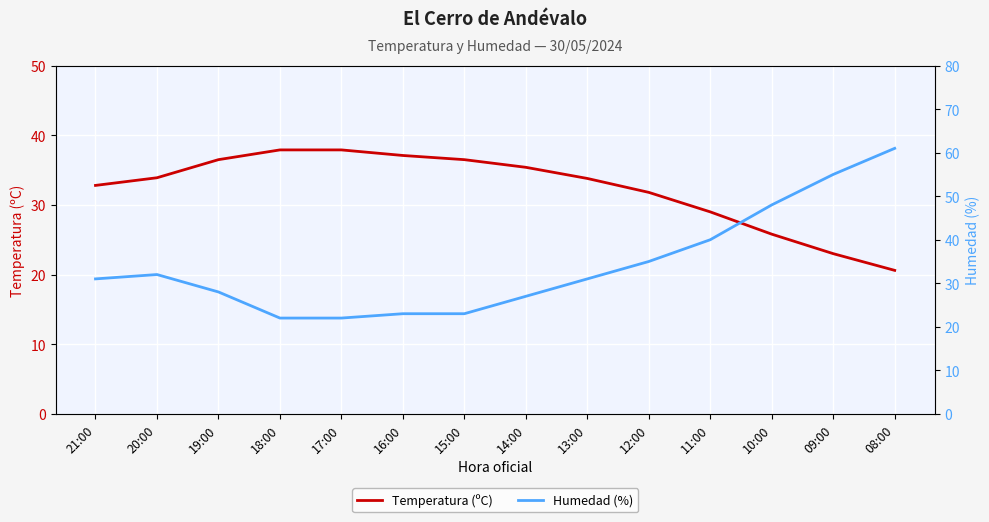

At which label does Humedad (%) reach its peak?

08:00